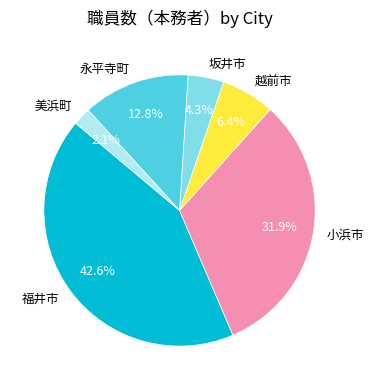

Which category has the biggest portion of the pie?

福井市